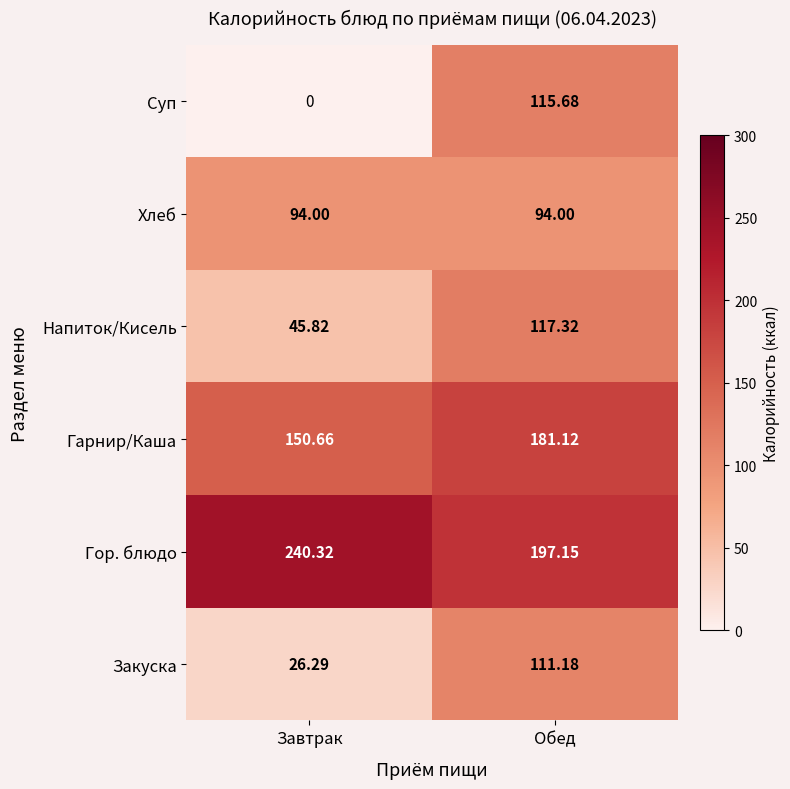

What is the total value across all series at Завтрак?

557.1